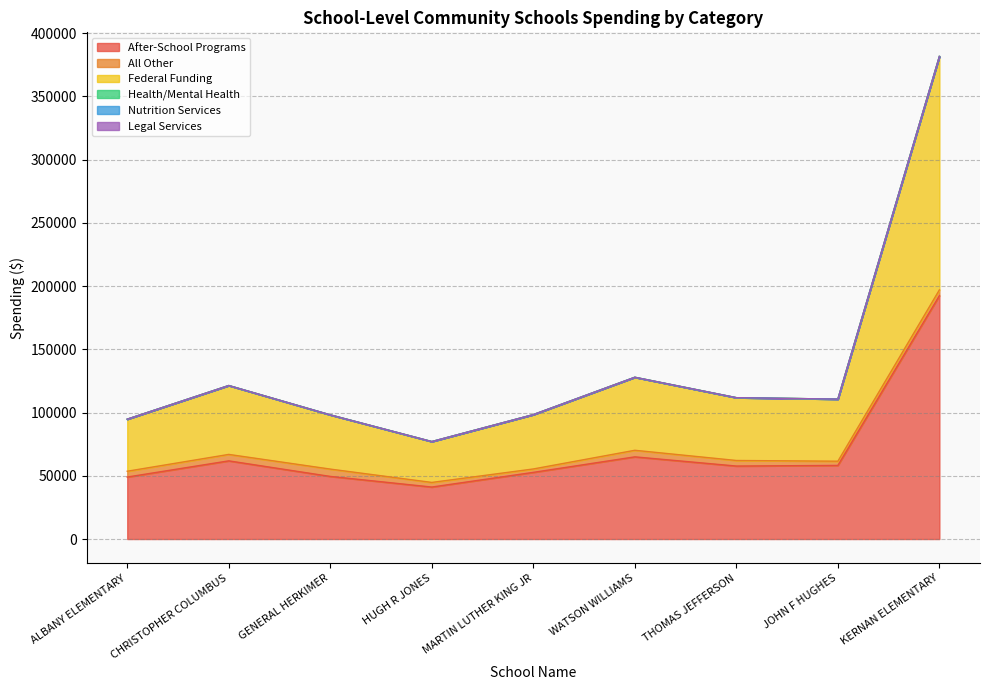

What is the label of the 1st point from the left?

ALBANY ELEMENTARY